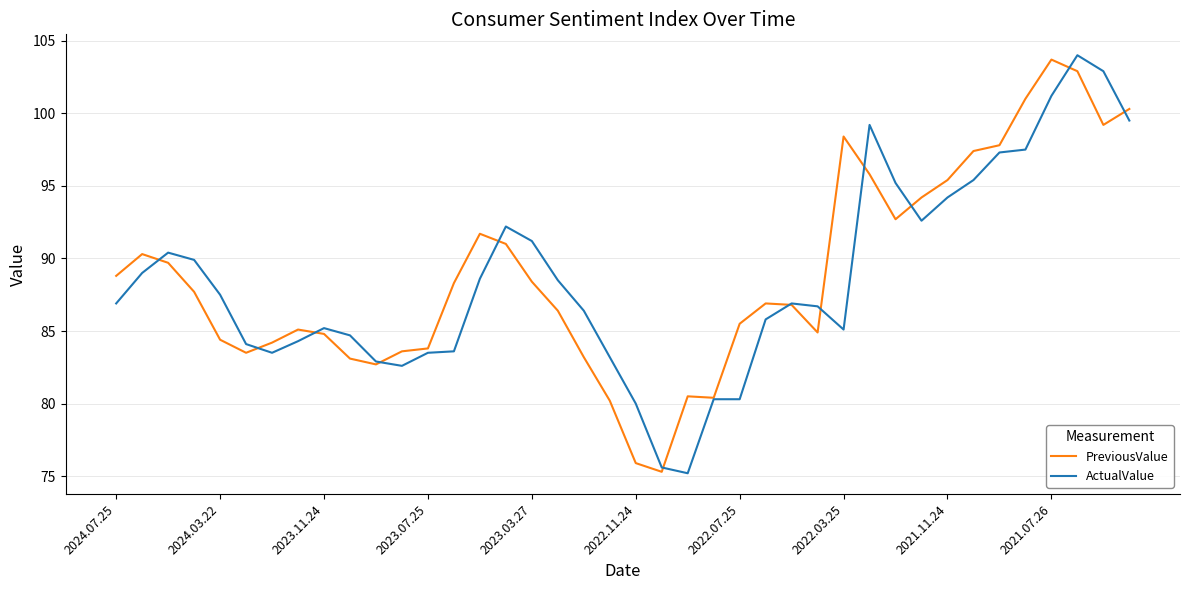

What is the minimum value shown in the chart?

75.2